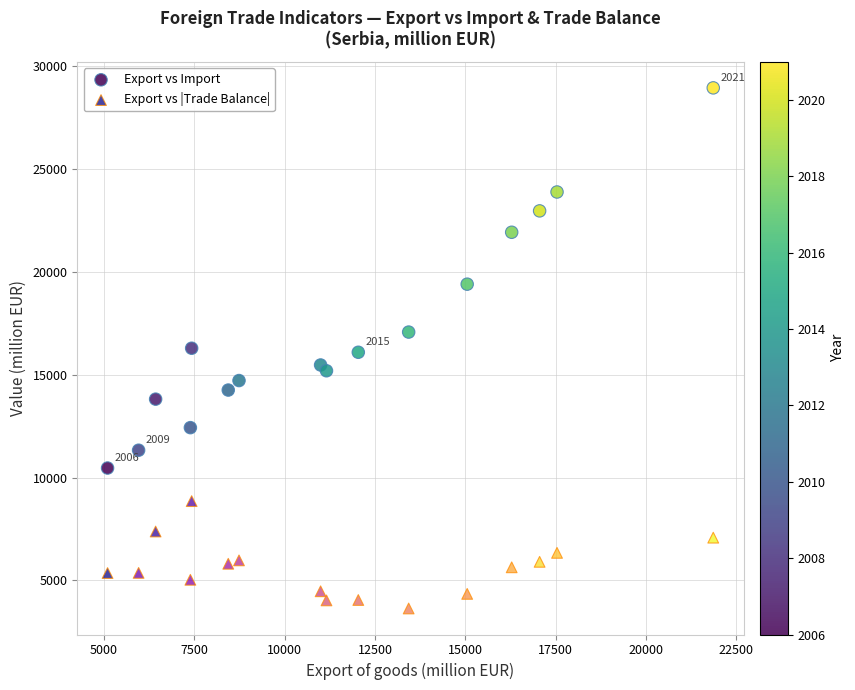

Across all data points, what is the range of X values (max minus min)?

16755.5